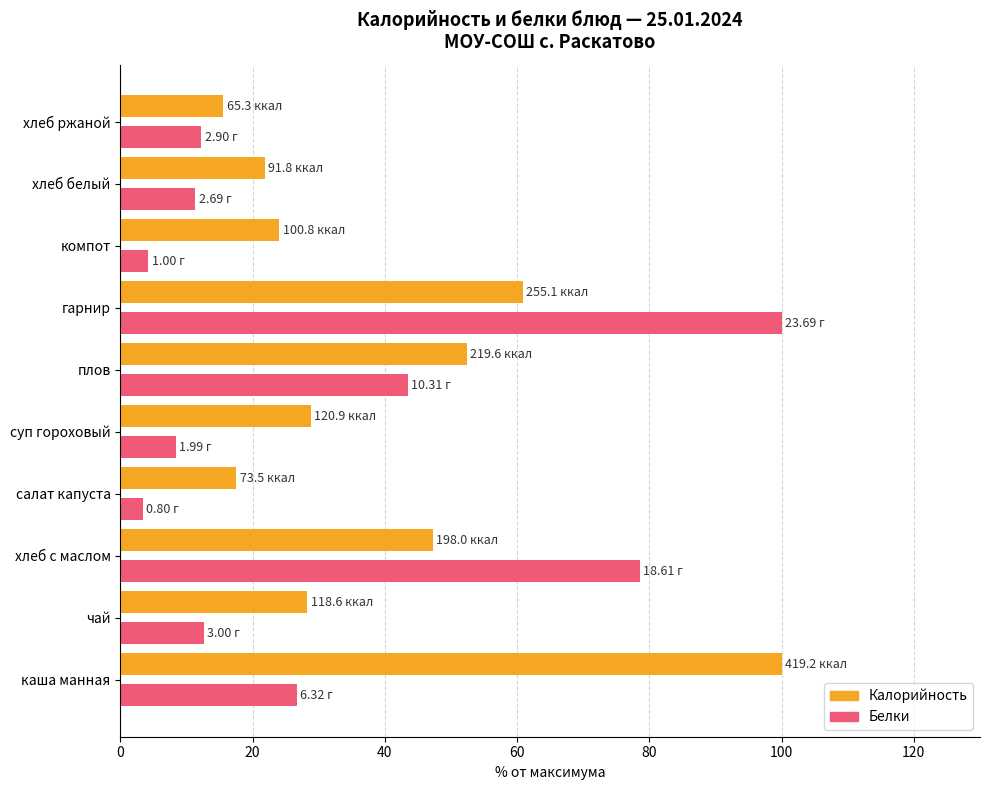

Which series changed the most between каша манная and хлеб ржаной?

Калорийность